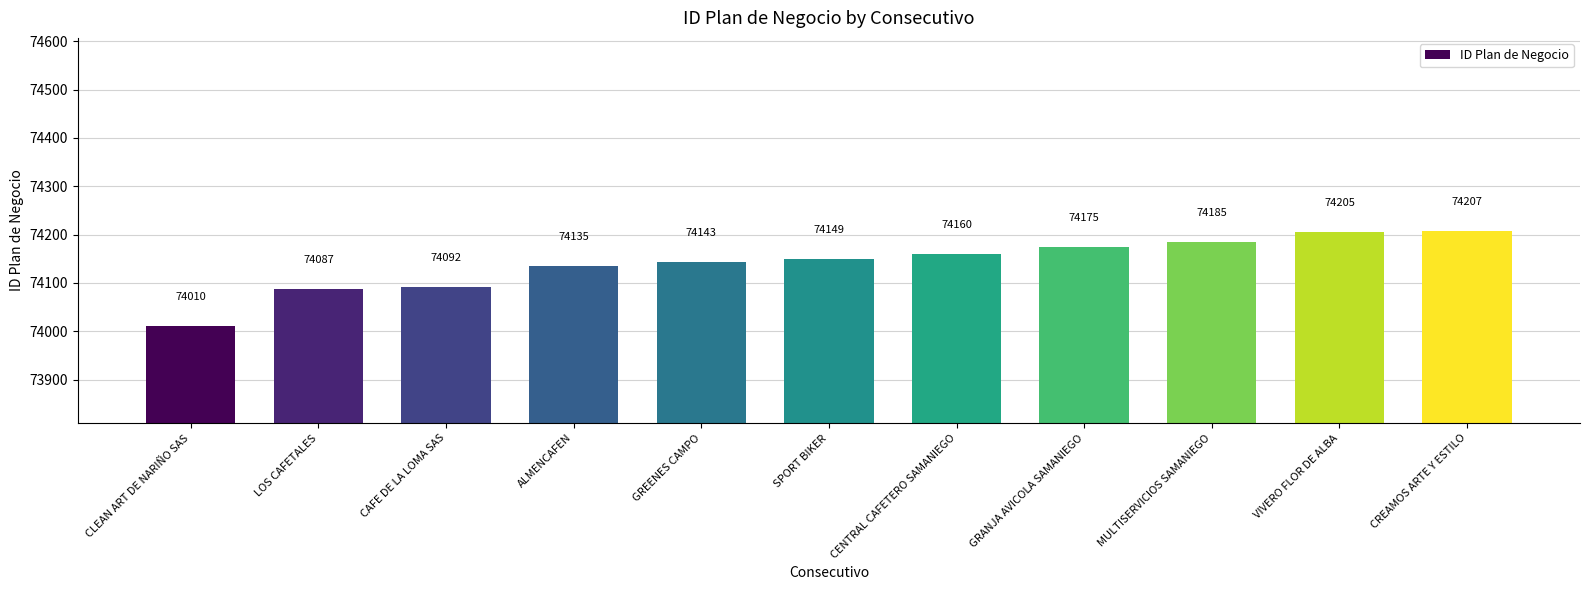

What is the value of the 3rd bar from the left?

74092